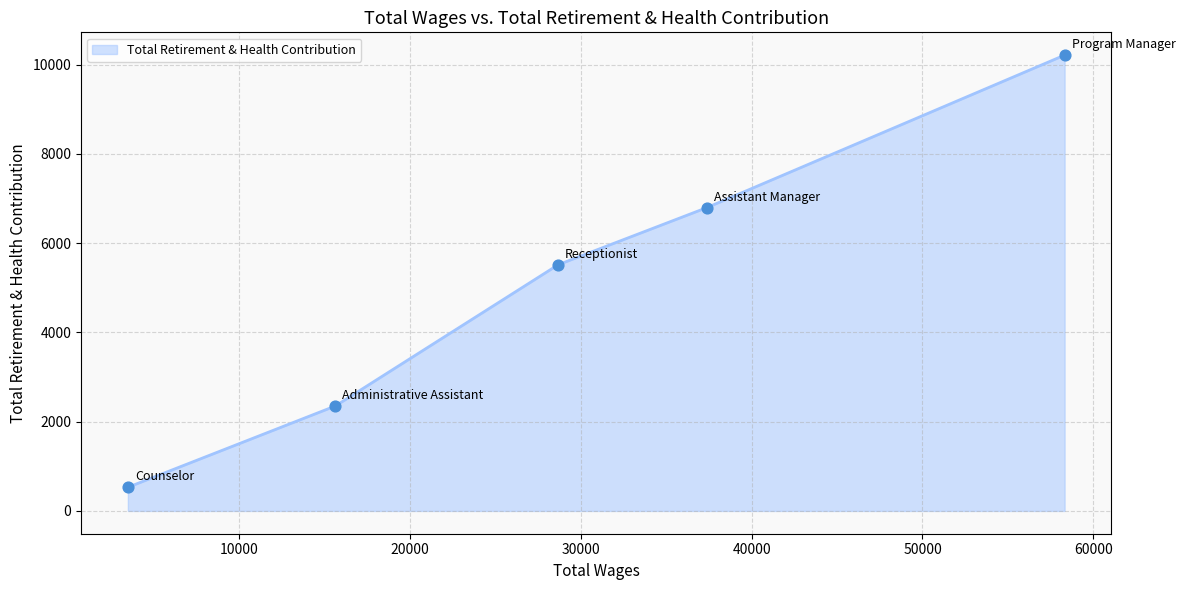

What is the average value?

5083